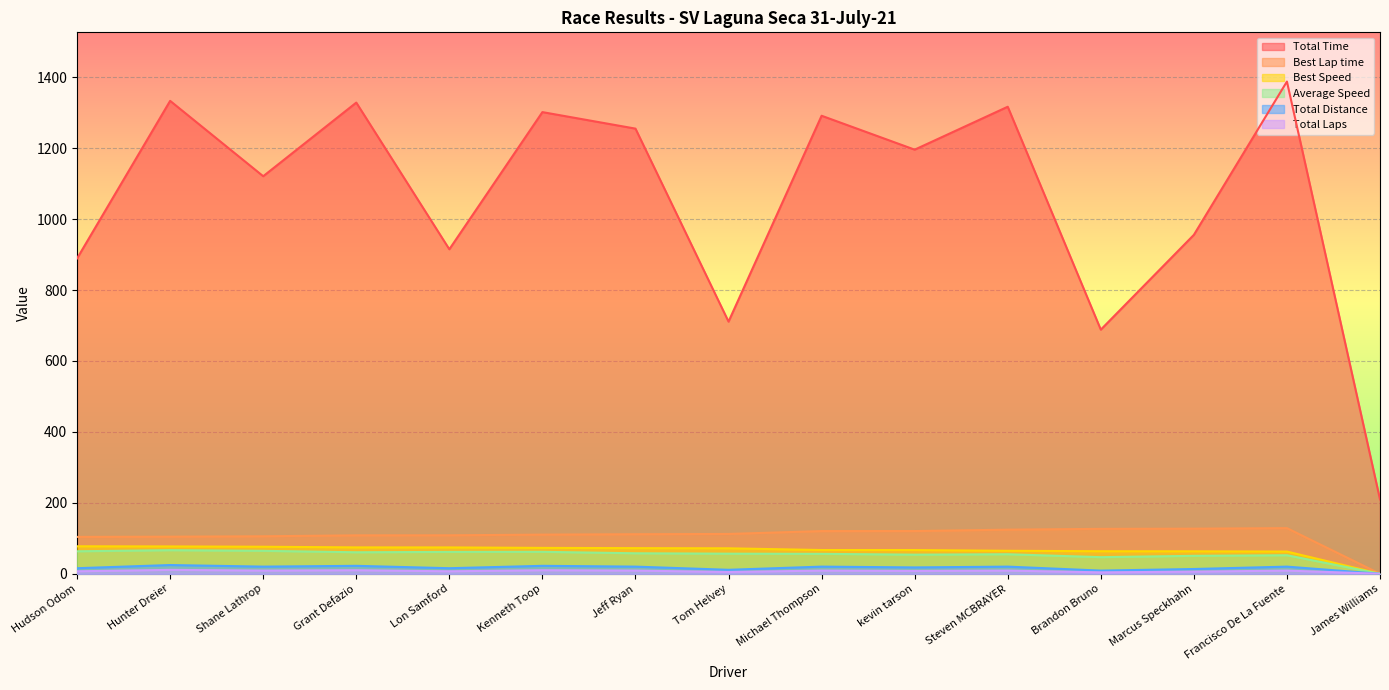

Between kevin tarson and James Williams, which is larger?

kevin tarson